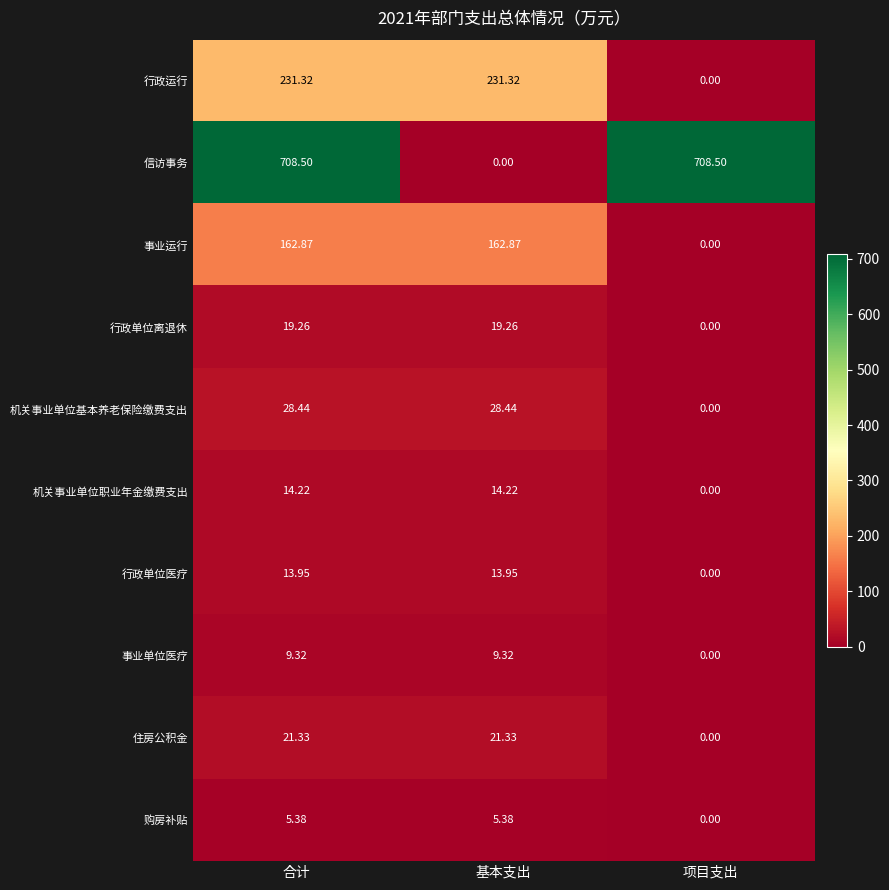

At which category is the sum across all series the highest?

合计